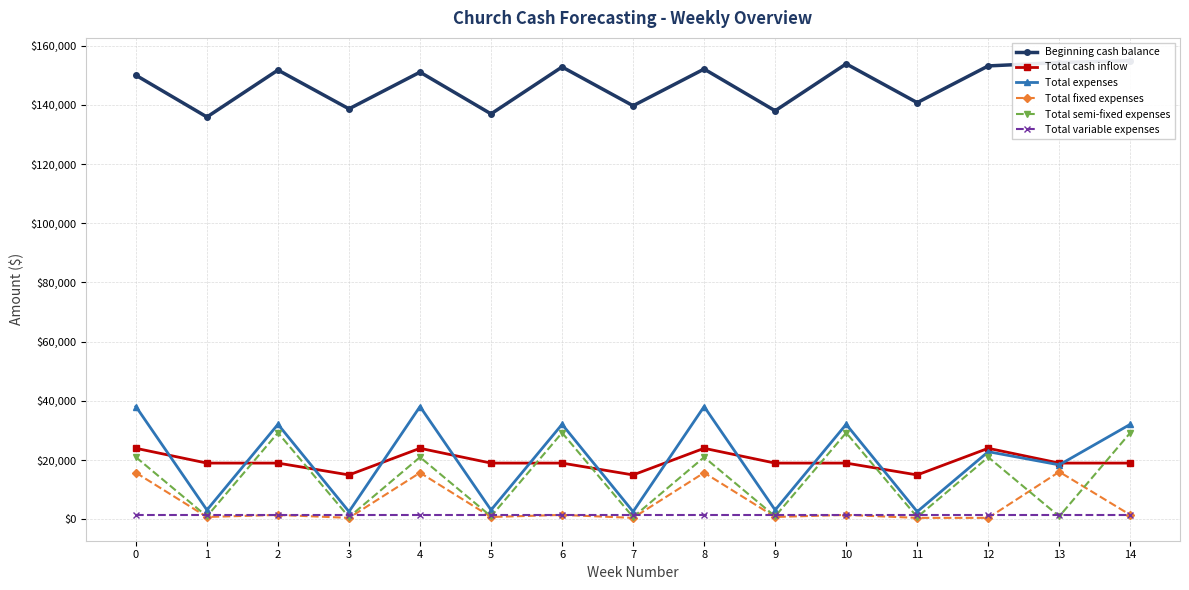

Between which two adjacent categories do Total variable expenses and Total semi-fixed expenses first intersect?

0 and 1